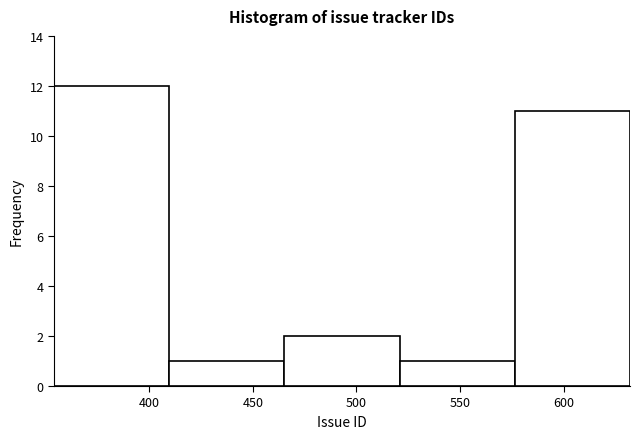

What is the height of the bar covering 520 to 575 on the x-axis? Neither the bar edges nor the heights are printed on the chart, so give them approximately, as read against the axes.

1